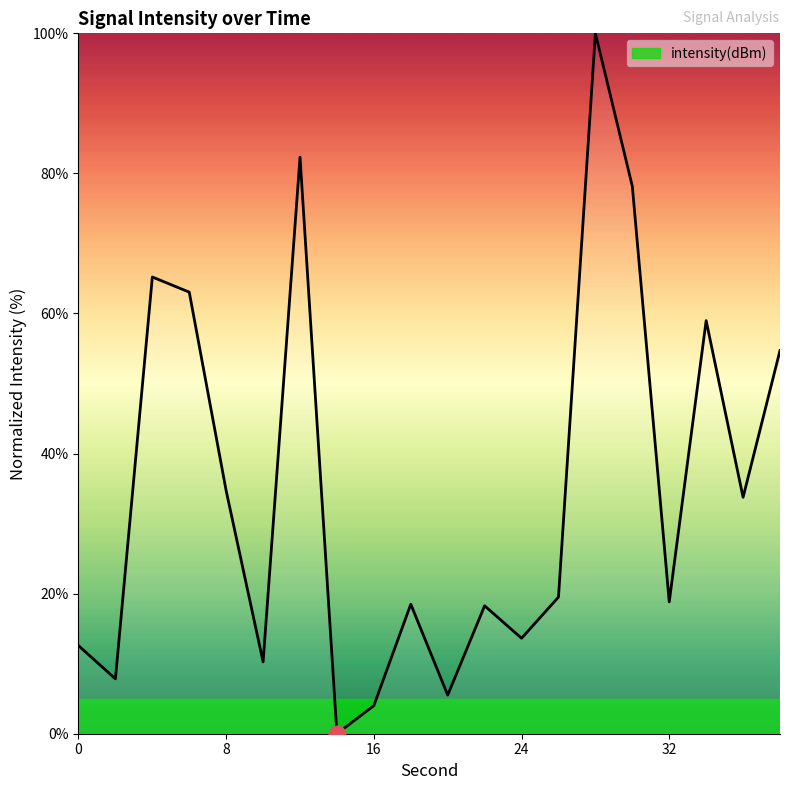

What is the difference between the maximum and minimum values?

100.0